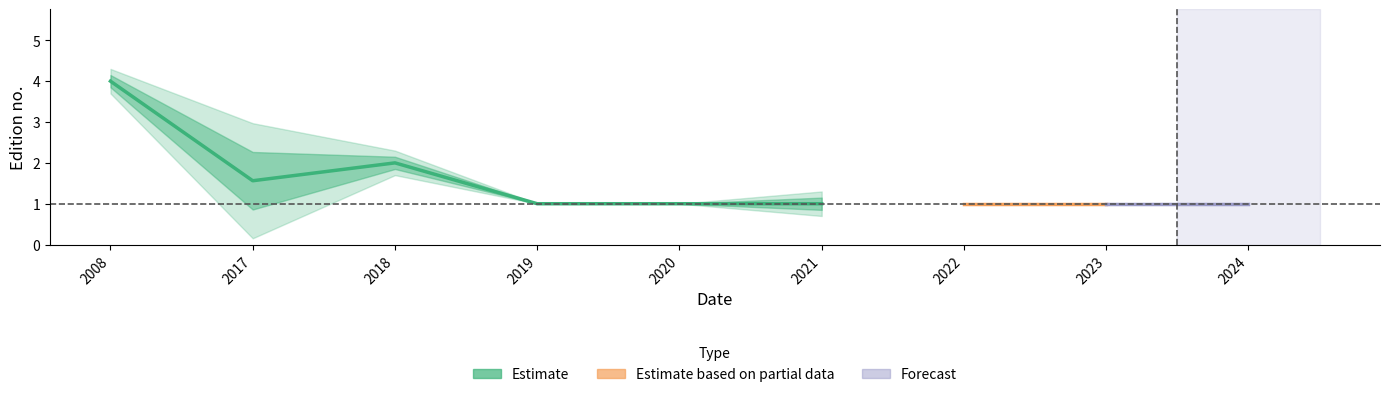

True or false: the data shows 1 at 2021.

True